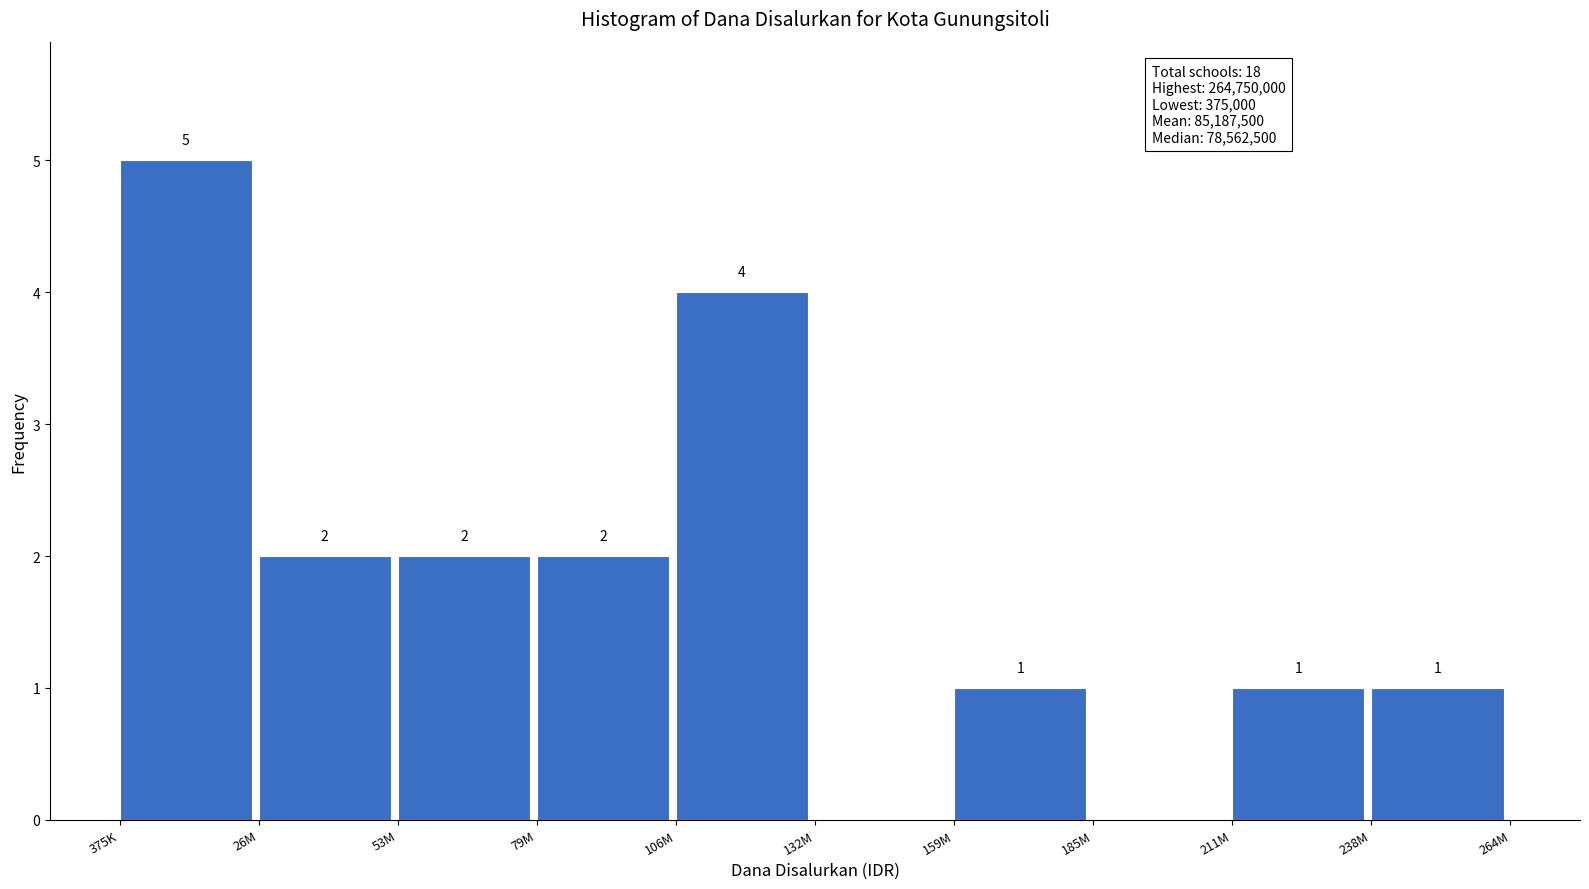

Reading left to right, extract all data points from this chart.

375K=5	26M=2	53M=2	79M=2	106M=4	132M=0	159M=1	185M=0	211M=1	238M=1